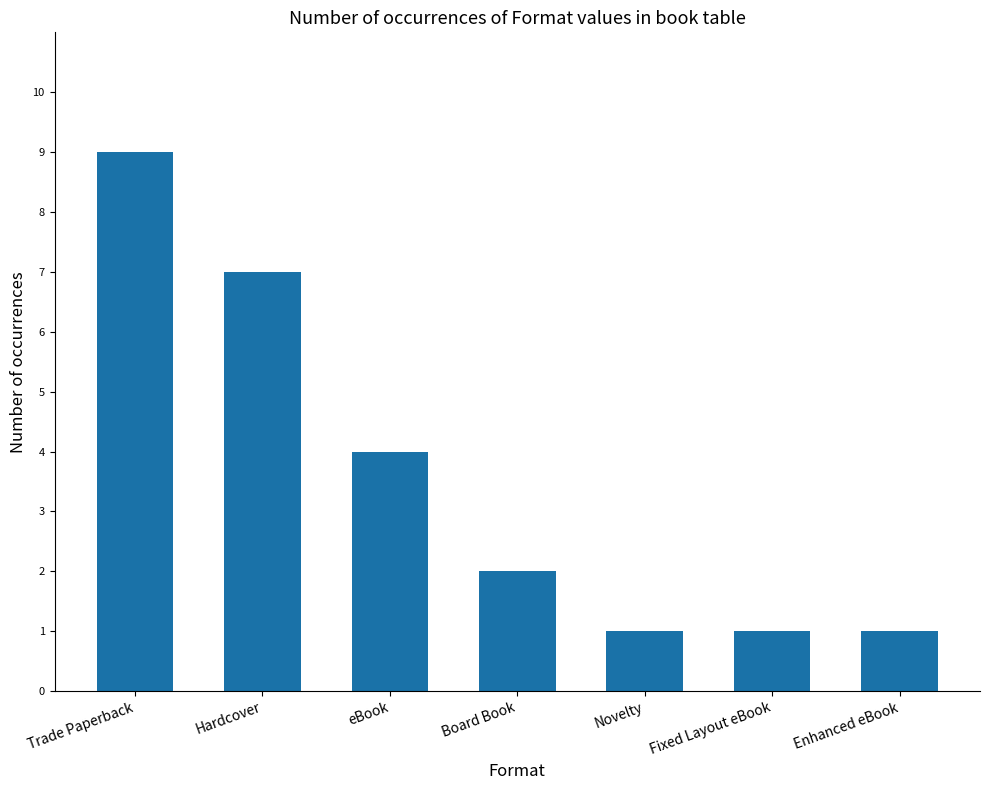

How many bars are there in total?

7